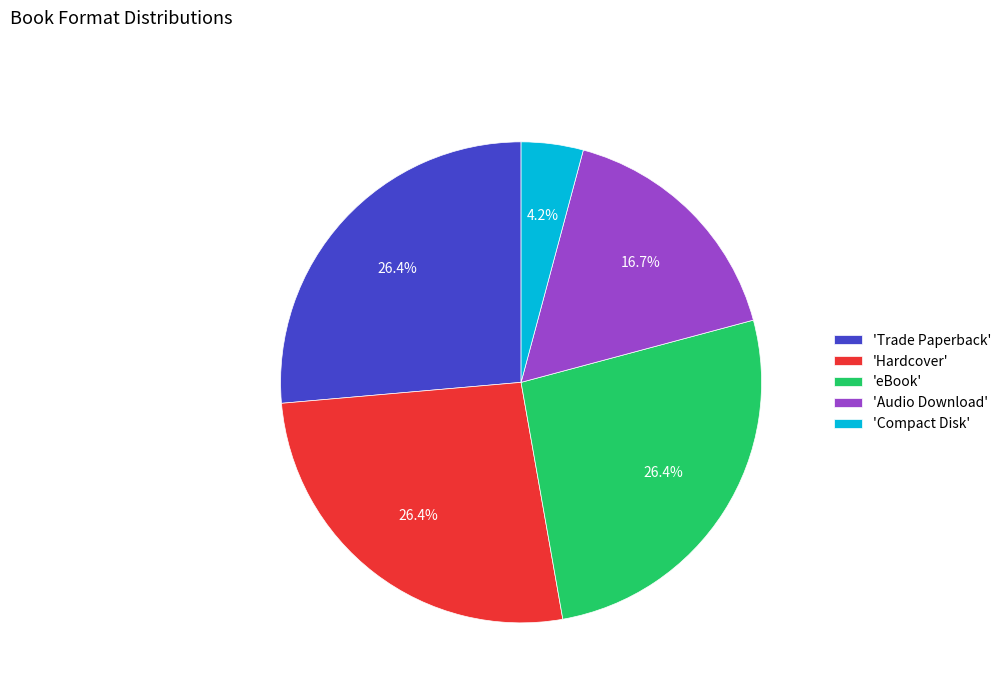

What is the ratio of the value at 'Trade Paperback' to the value at 'eBook'?

1.0